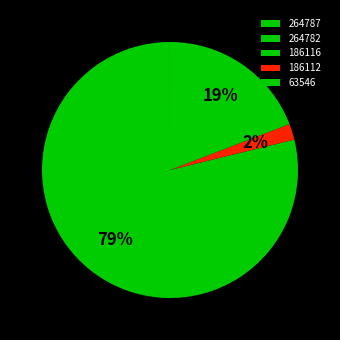

Is it true that 186112 is 2% of the pie?

True